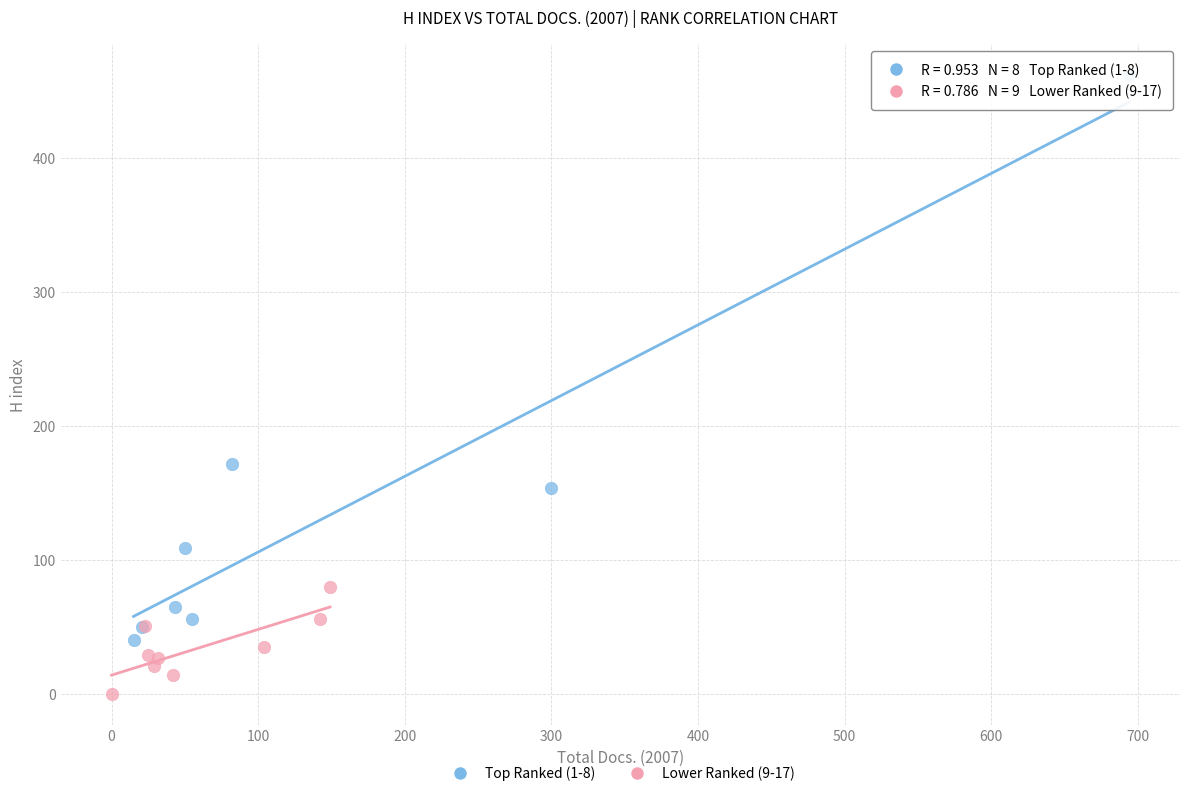

Which series has the largest Y range (max minus min)?

Top Ranked (1-8)